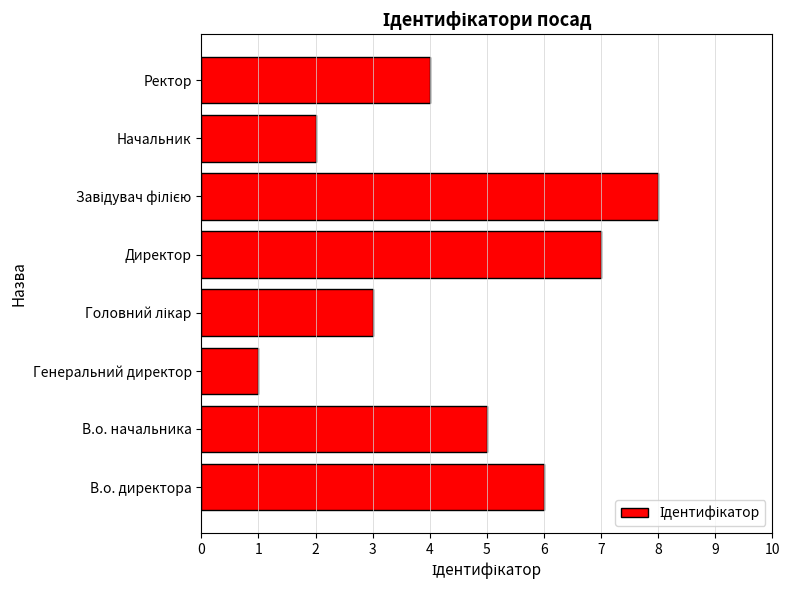

The value at В.о. директора is 6. True or false?

True